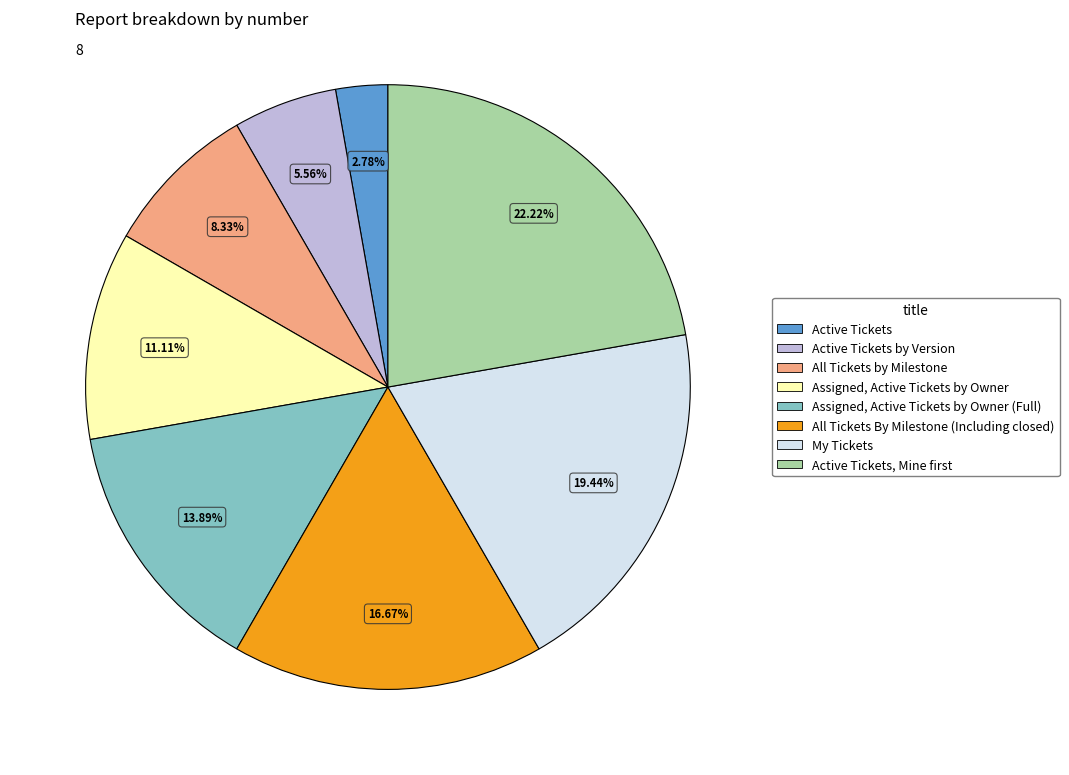

To the nearest percent, what percentage of the pie is Assigned, Active Tickets by Owner (Full)?

14%